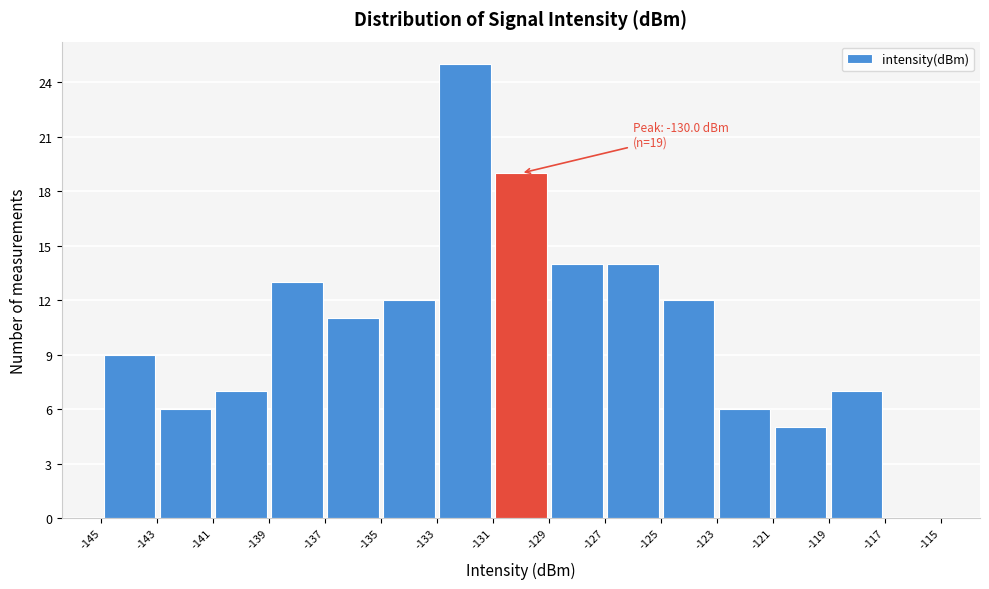

Which range on the x-axis has the tallest bar?

-133 to -131